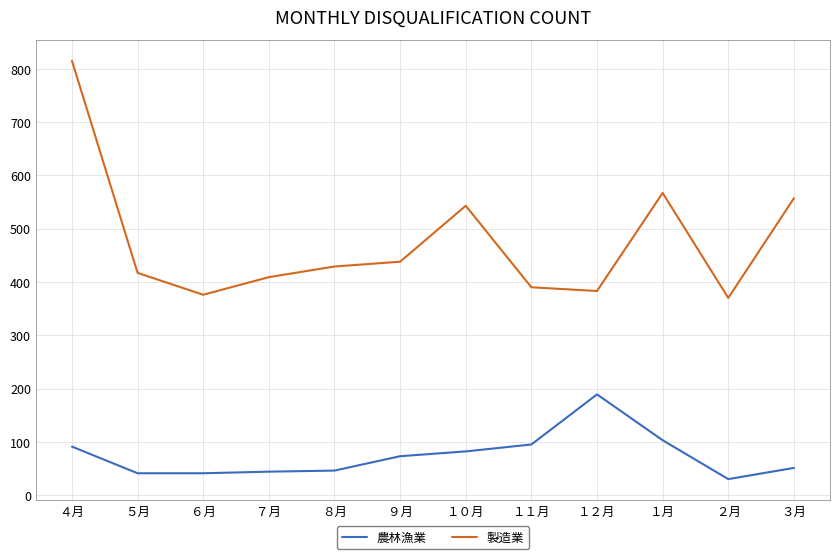

Is the value of 製造業 at ７月 greater than the value of 農林漁業 at ７月?

Yes